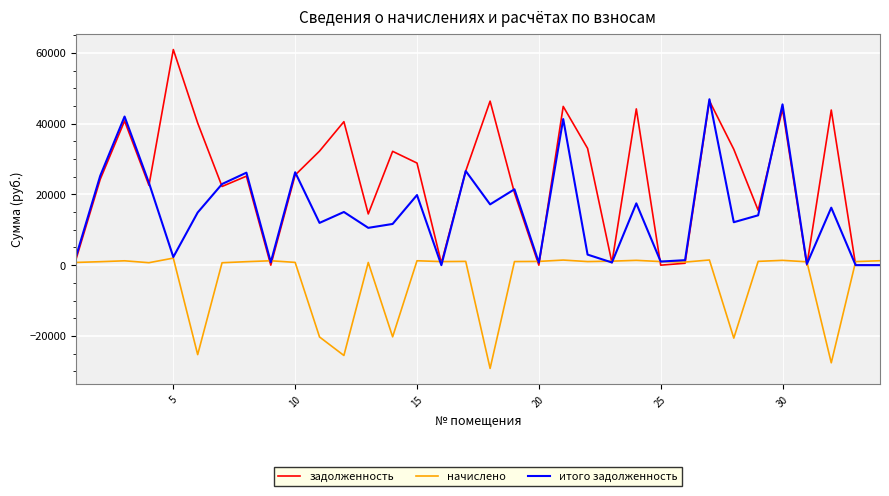

Which series ends up on top after the final intersection of итого задолженность and начислено?

начислено